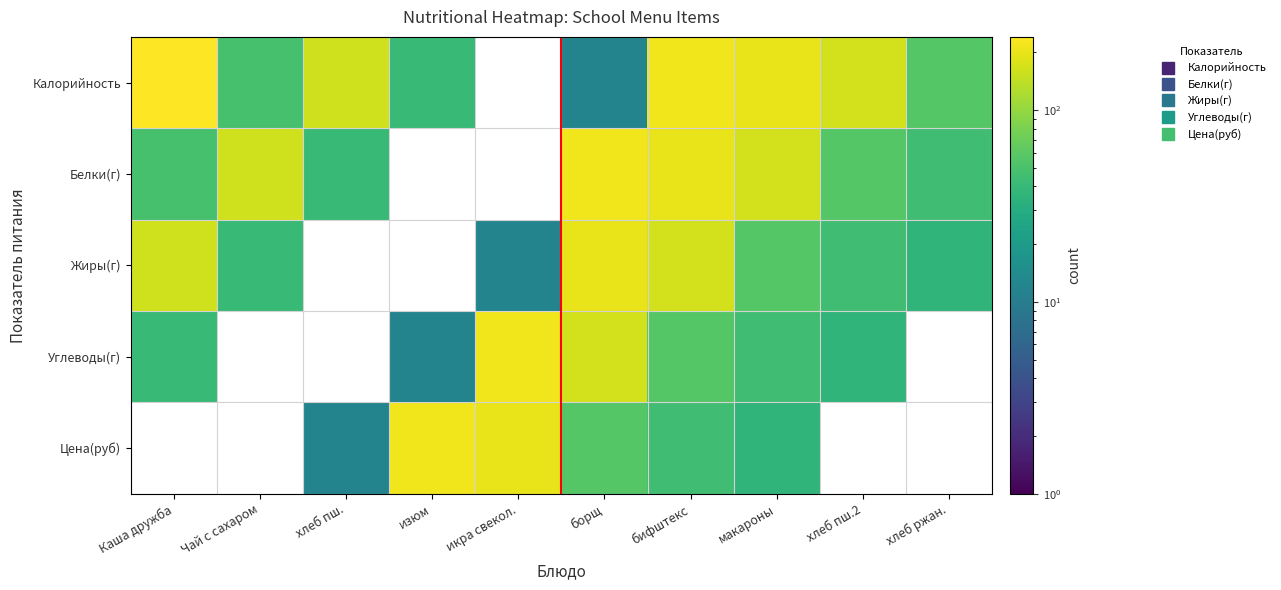

At which category is the sum across all series the highest?

бифштекс